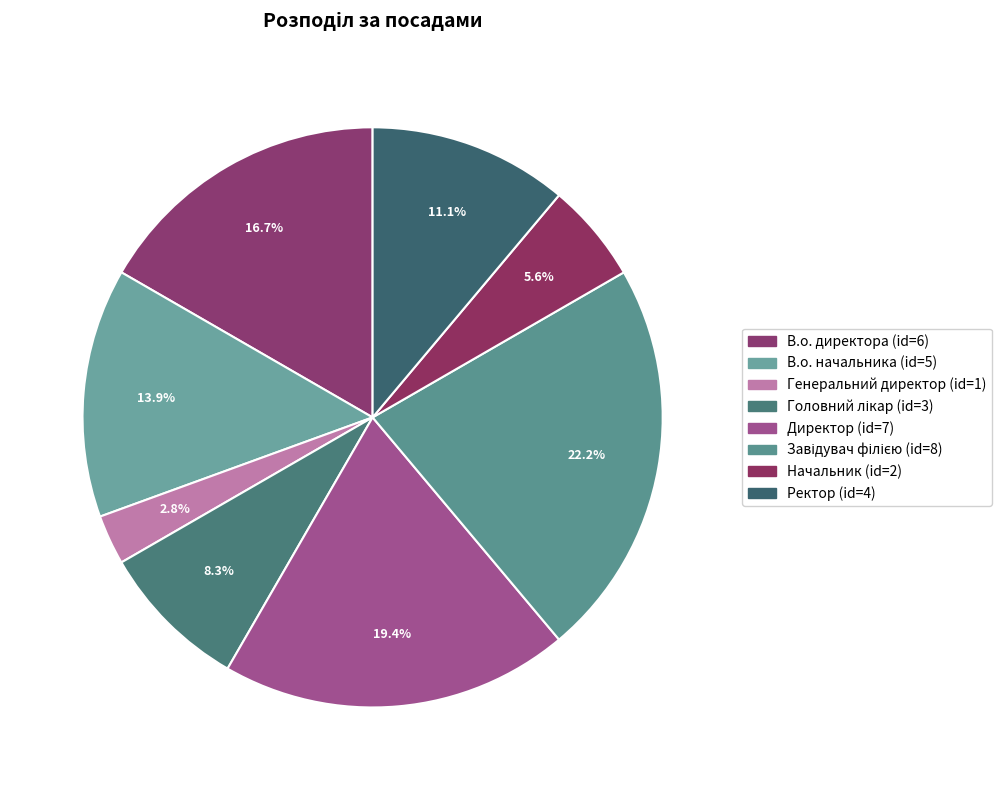

Does any single category account for the majority?

No